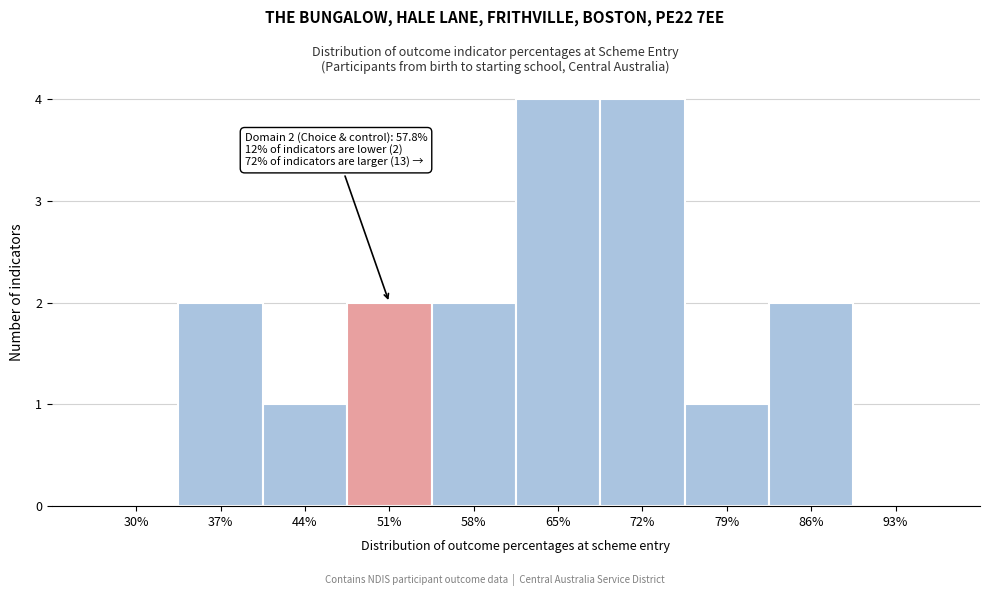

Reading left to right, what are all the values shown in this chart?

30%=0	37%=2	44%=1	51%=2	58%=2	65%=4	72%=4	79%=1	86%=2	93%=0